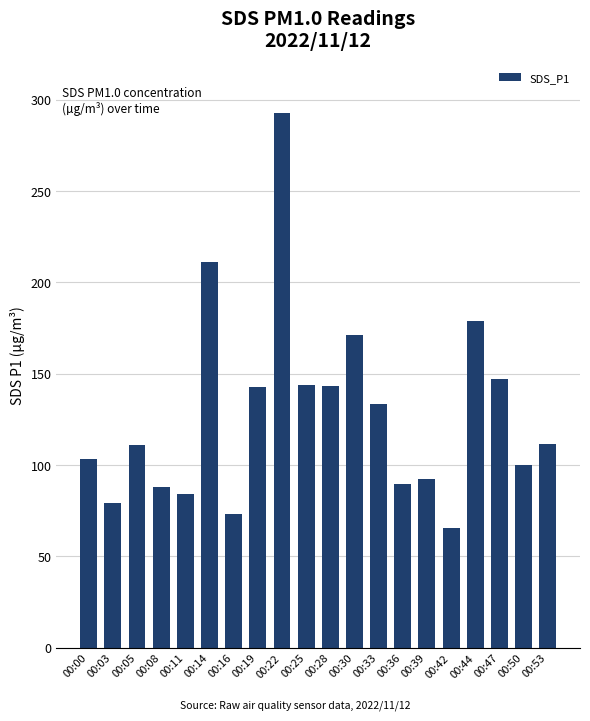

At which category does the chart reach its minimum across all series?

00:42